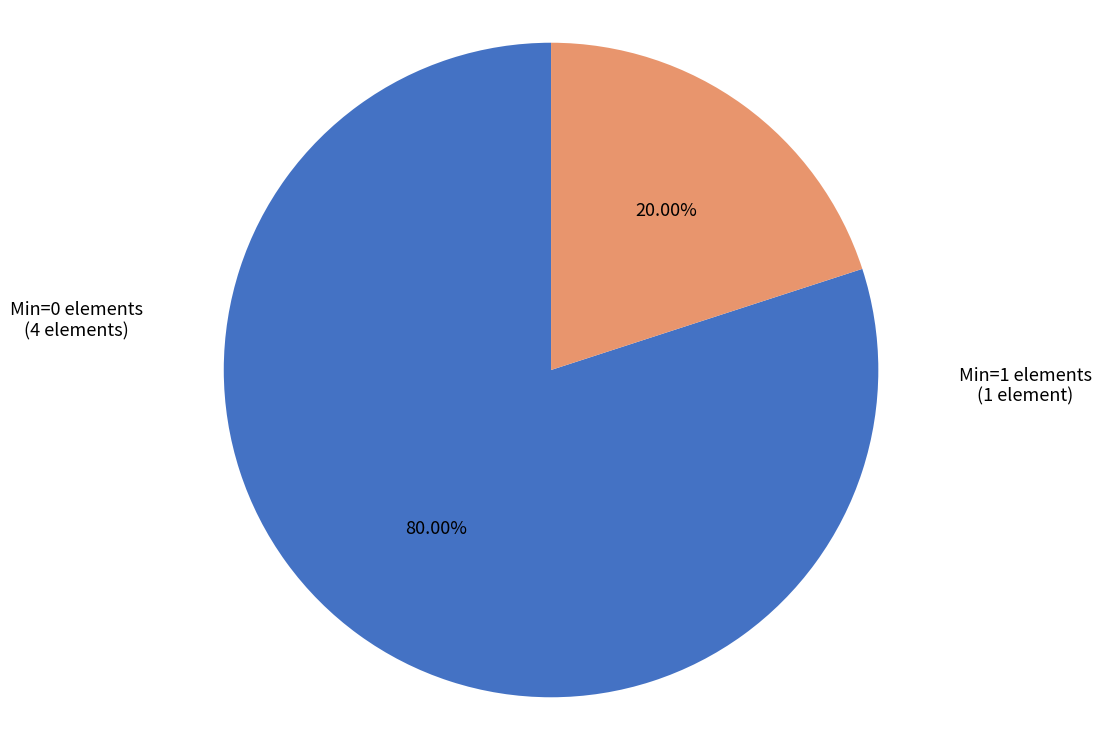

Is there a majority slice in this chart?

Yes